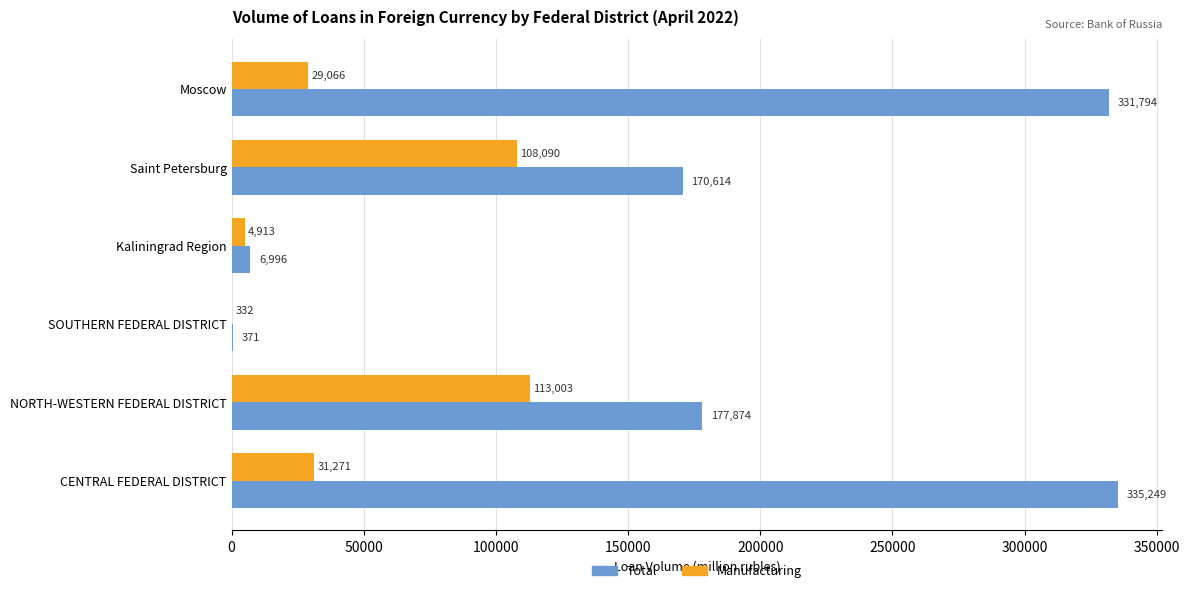

What are all the series names shown in the legend?

Total, Manufacturing